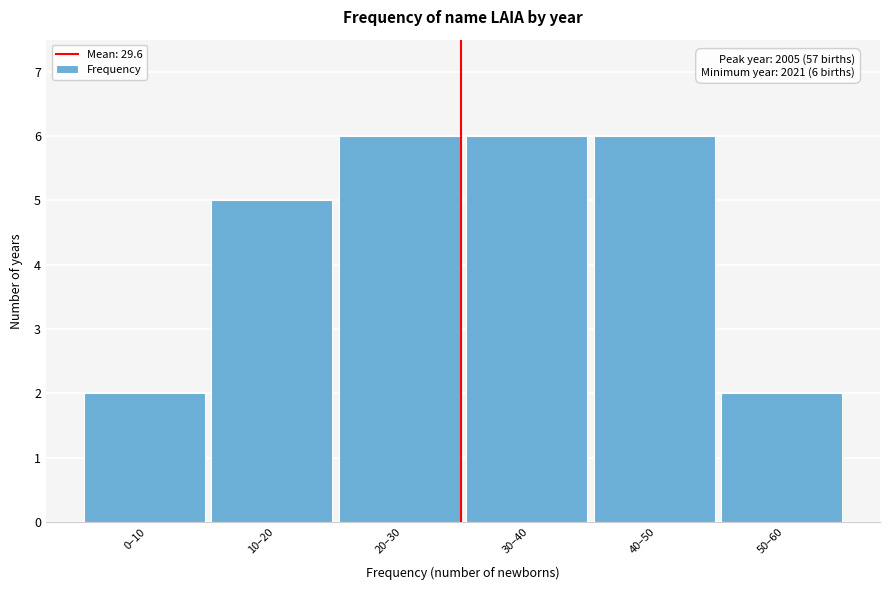

Reading left to right, what are all the values shown in this chart?

0–10=2	10–20=5	20–30=6	30–40=6	40–50=6	50–60=2